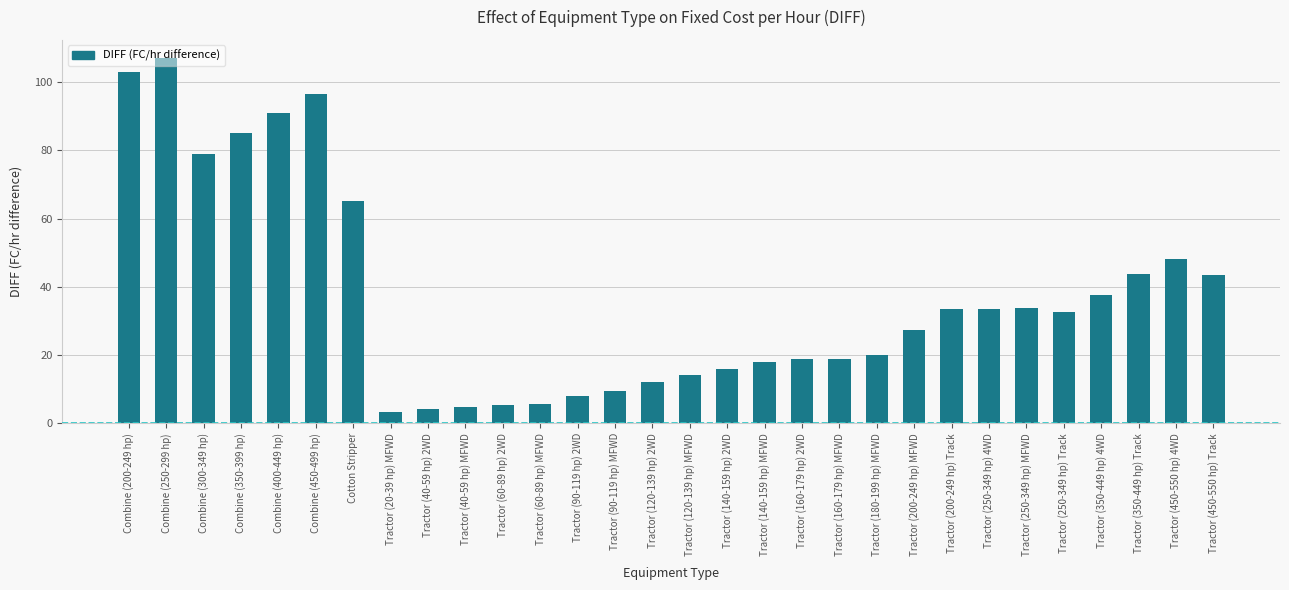

What is the minimum value shown in the chart?

3.4